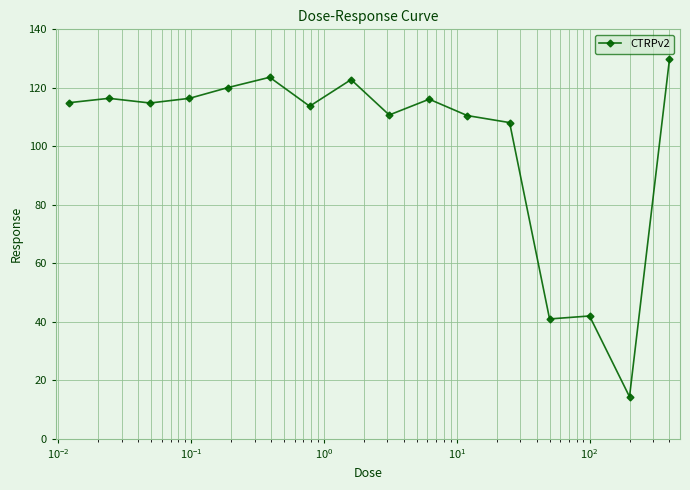

True or false: there are more than 1 points higher than both neighbors.

True